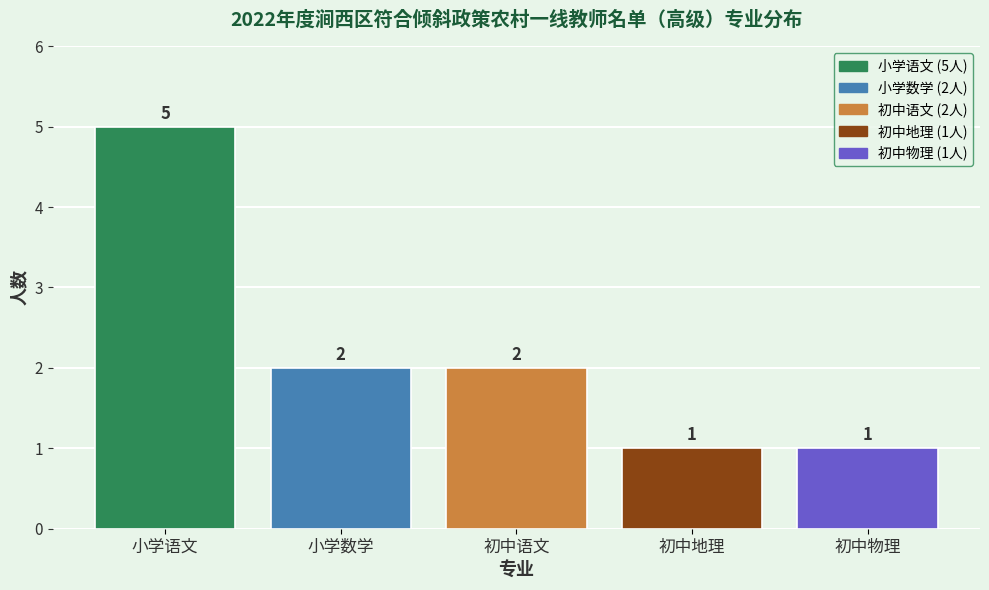

Reading left to right, list all the values displayed in this chart.

5	2	2	1	1